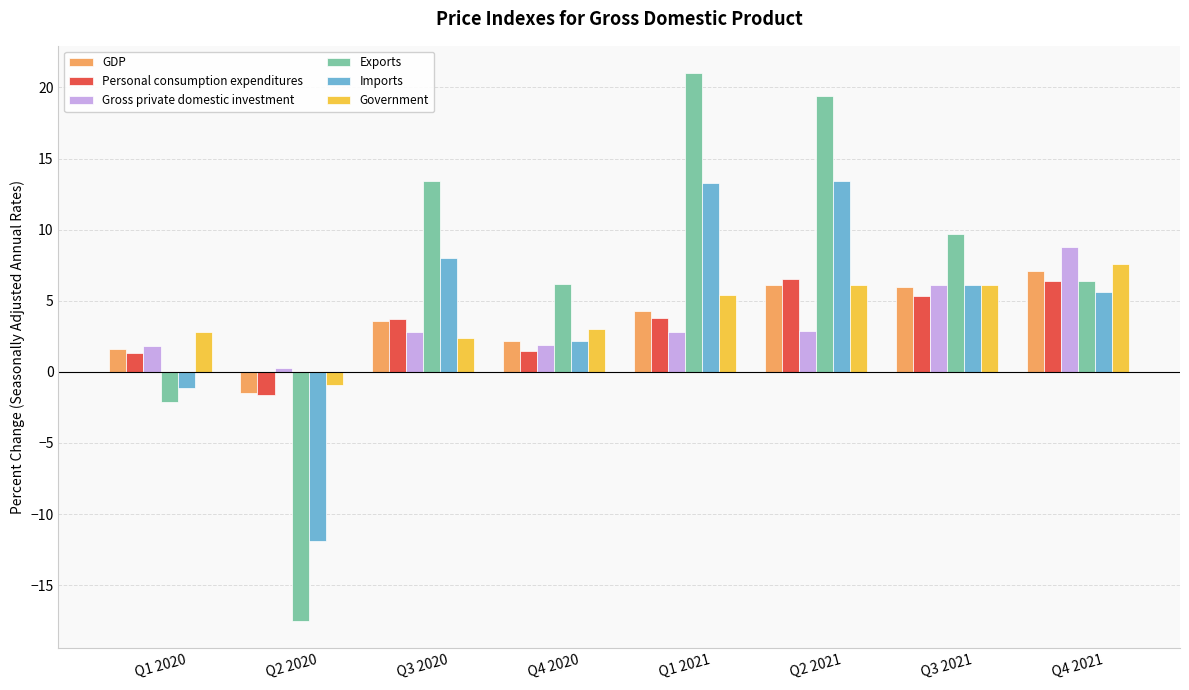

Which series has the largest total across all categories?

Exports